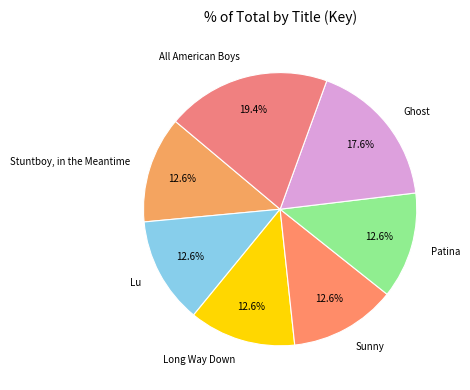

To the nearest percent, what percentage of the pie is Ghost?

18%